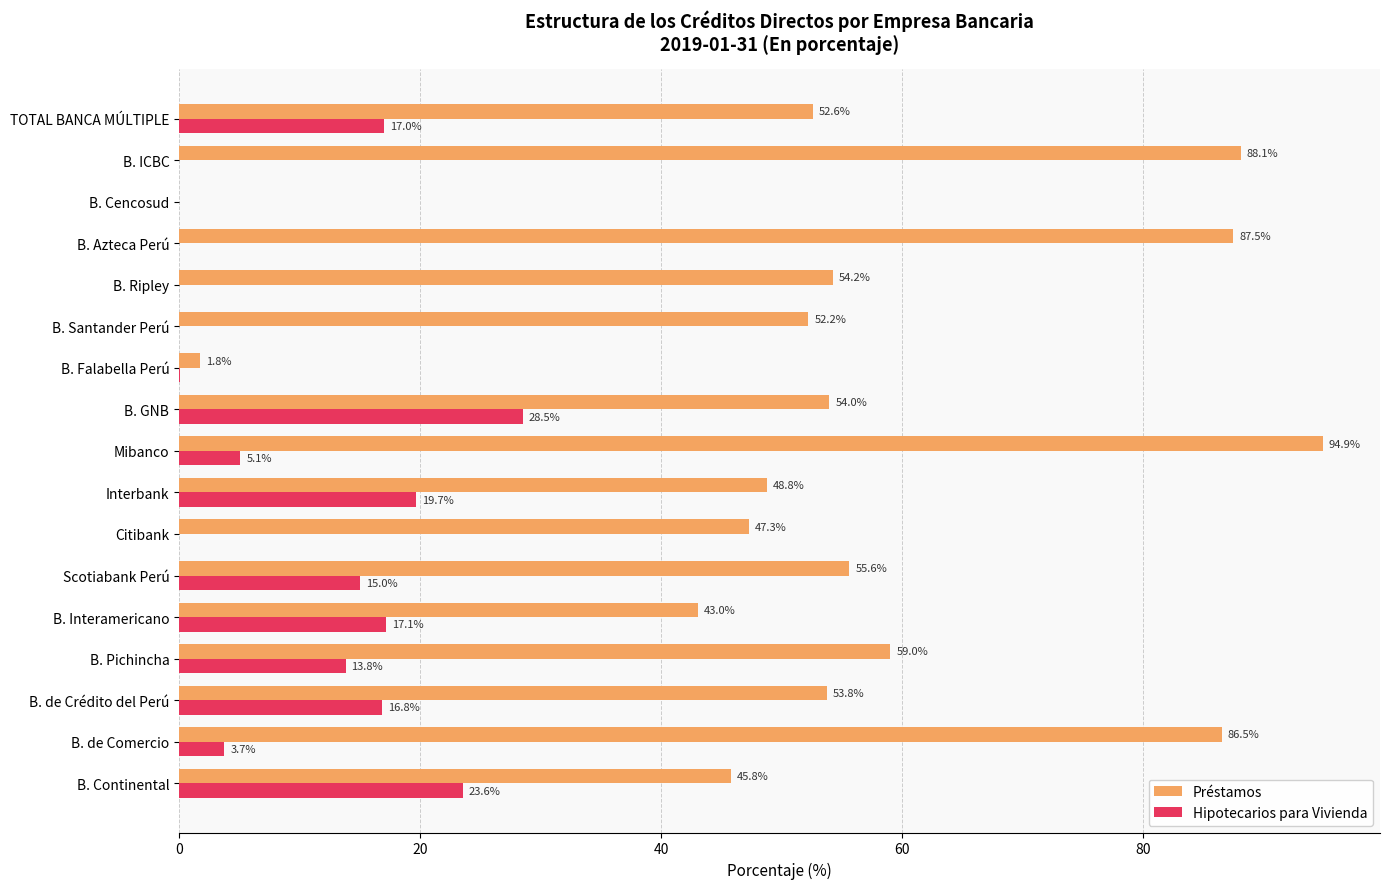

What is the sum of the Hipotecarios para Vivienda values at B. Continental and B. ICBC?

23.6